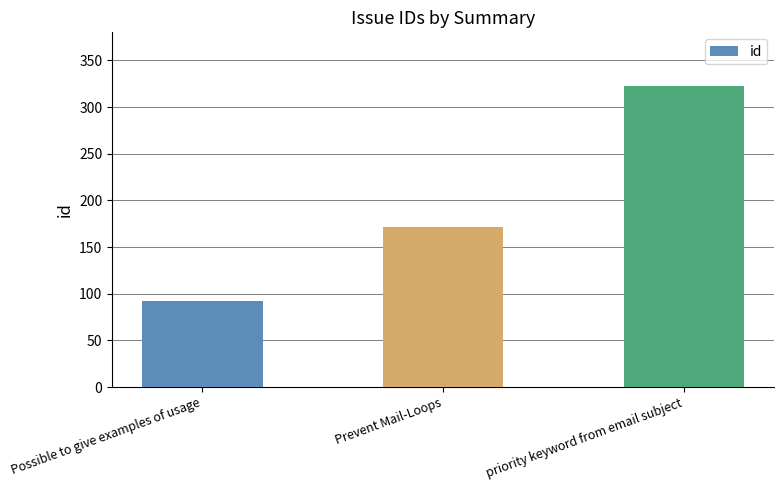

Does the chart contain stacked bars?

No